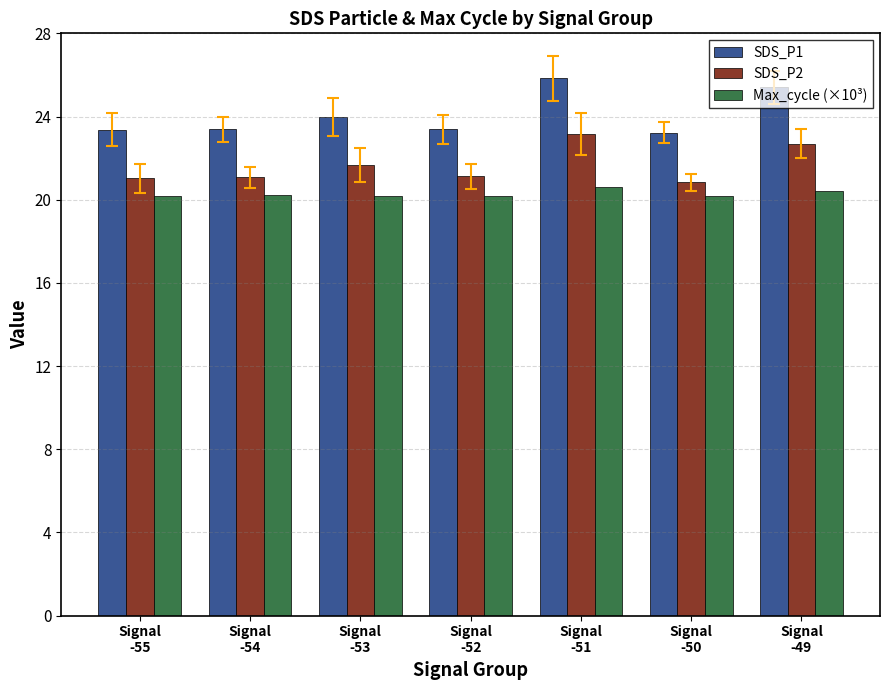

The value of Max_cycle (×10³) at Signal
-54 is 12.1. True or false?

False